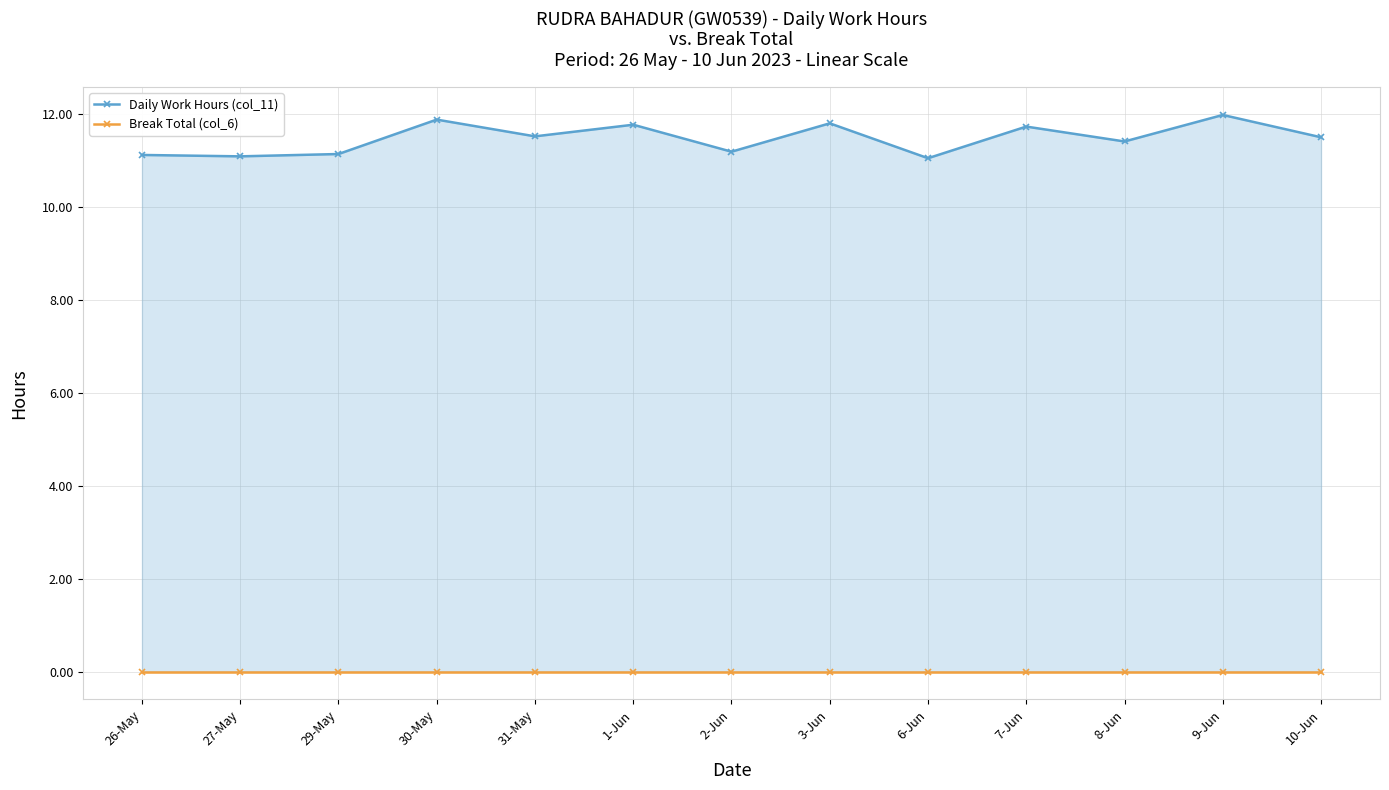

True or false: Daily Work Hours (col_11) has more than 1 points higher than both neighbors.

True